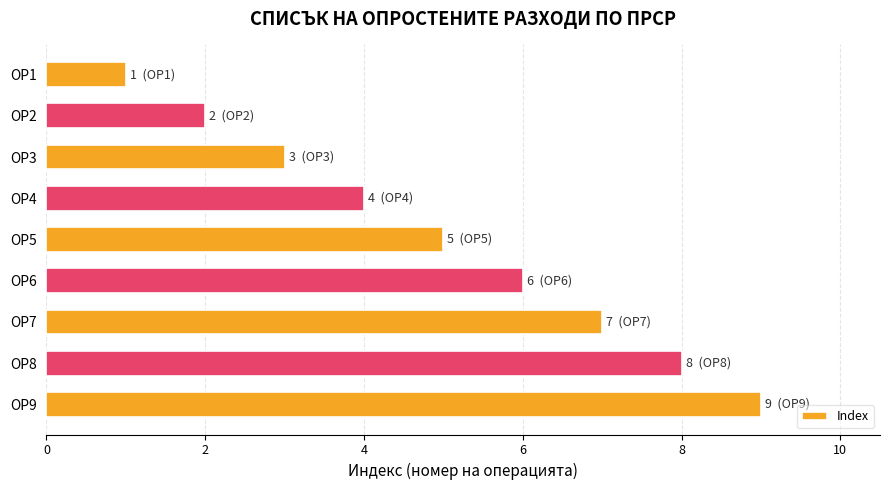

The chart shows a value of 4 at ОР6. True or false?

False